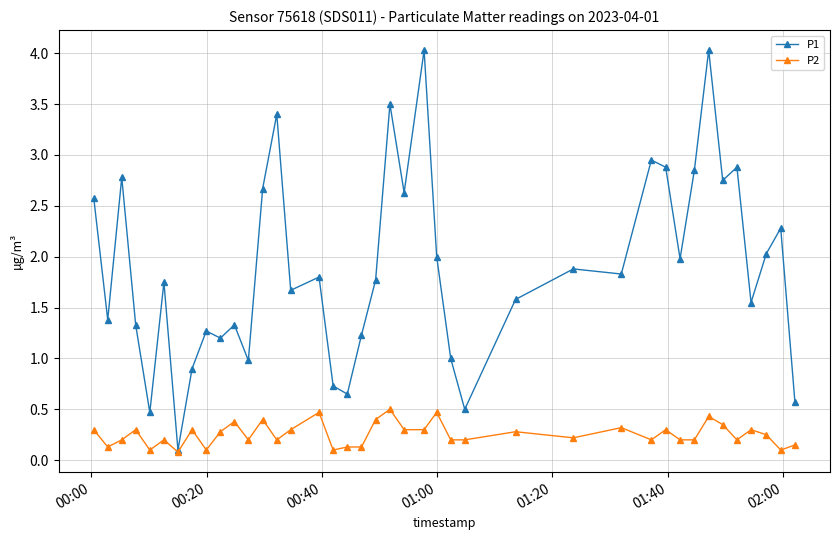

True or false: P2 has more than 0 interior local peaks.

True